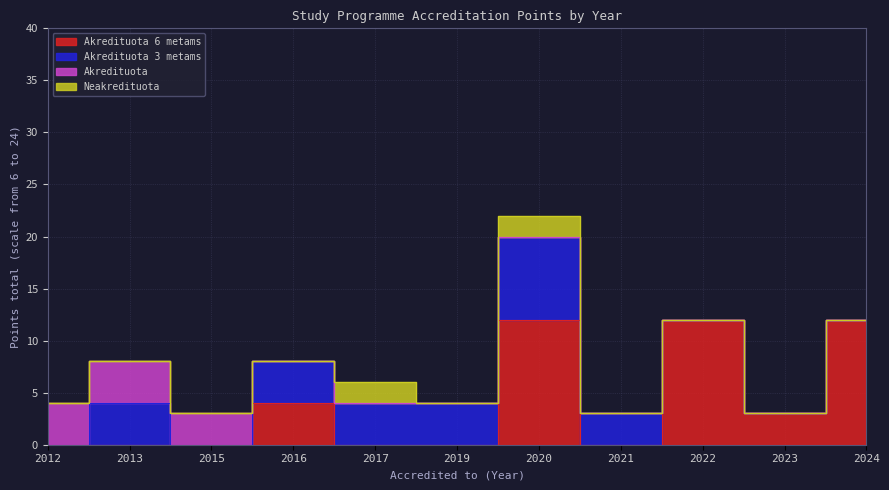

Reading left to right, extract all data points from this chart.

Akredituota 6 metams: 0	0	0	4	0	0	12	0	12	3	12
Akredituota 3 metams: 0	4	0	4	4	4	8	3	0	0	0
Akredituota: 4	4	3	0	0	0	0	0	0	0	0
Neakredituota: 0	0	0	0	2	0	2	0	0	0	0